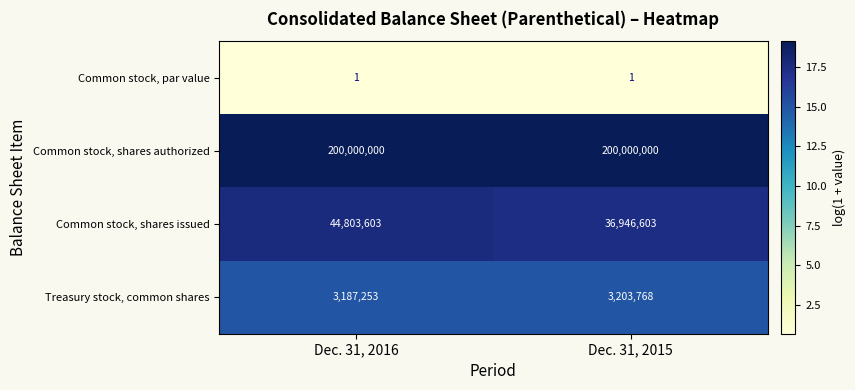

At how many categories does at least one series exceed 11?

2